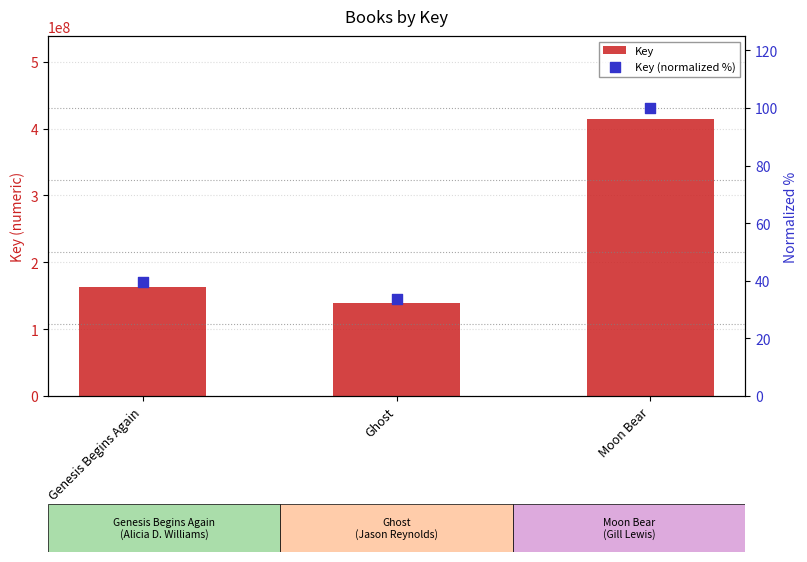

Which series reaches the maximum Y coordinate?

Key